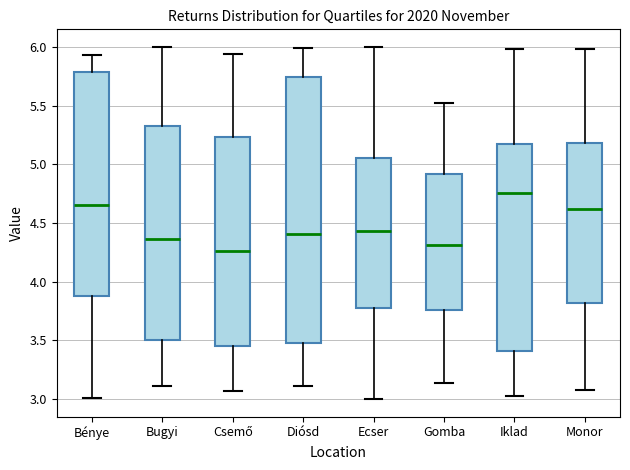

Where does the median line of the box for Diósd sit on the y-axis? The values are not printed on the chart, so give them approximately, as read against the axis.

4.40